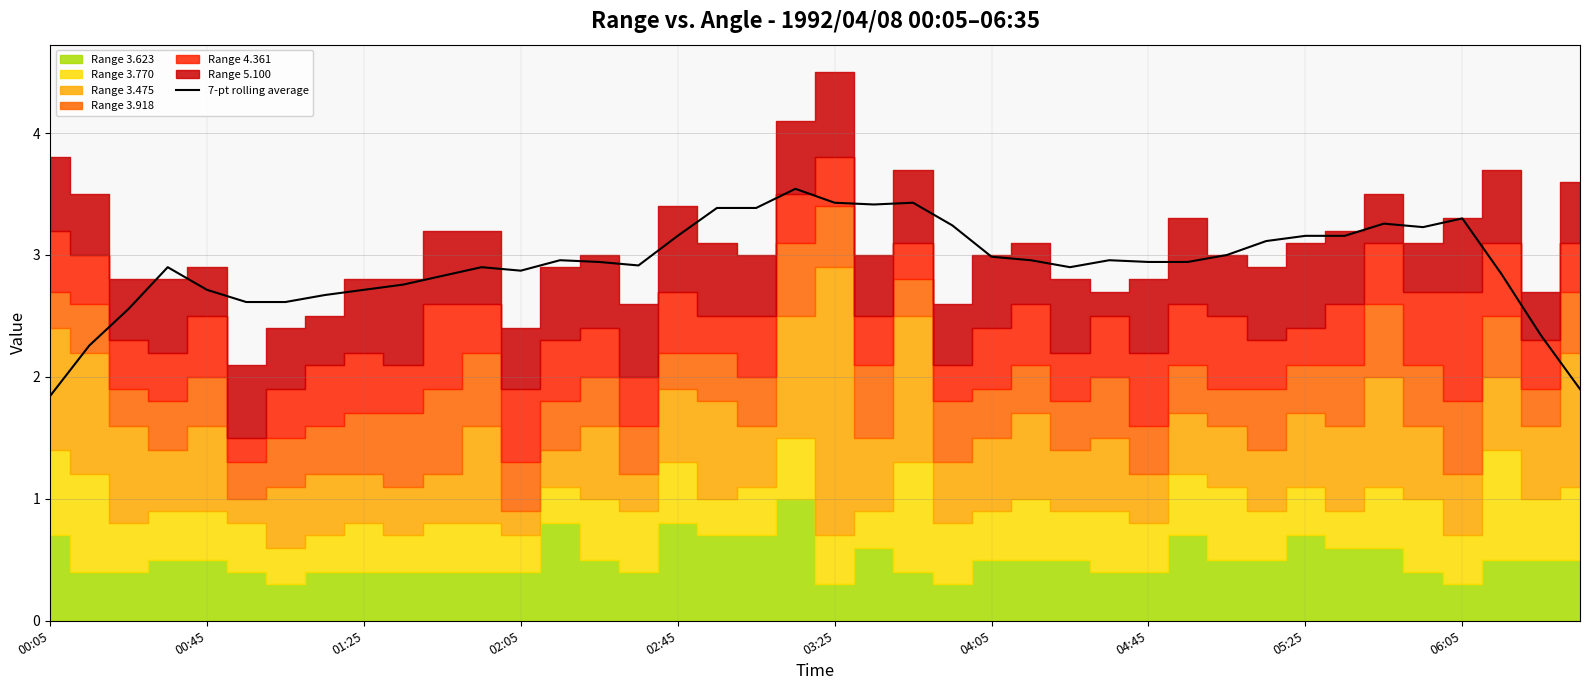

Is it true that 7-pt rolling average equals 3.0 at 04:05?

True